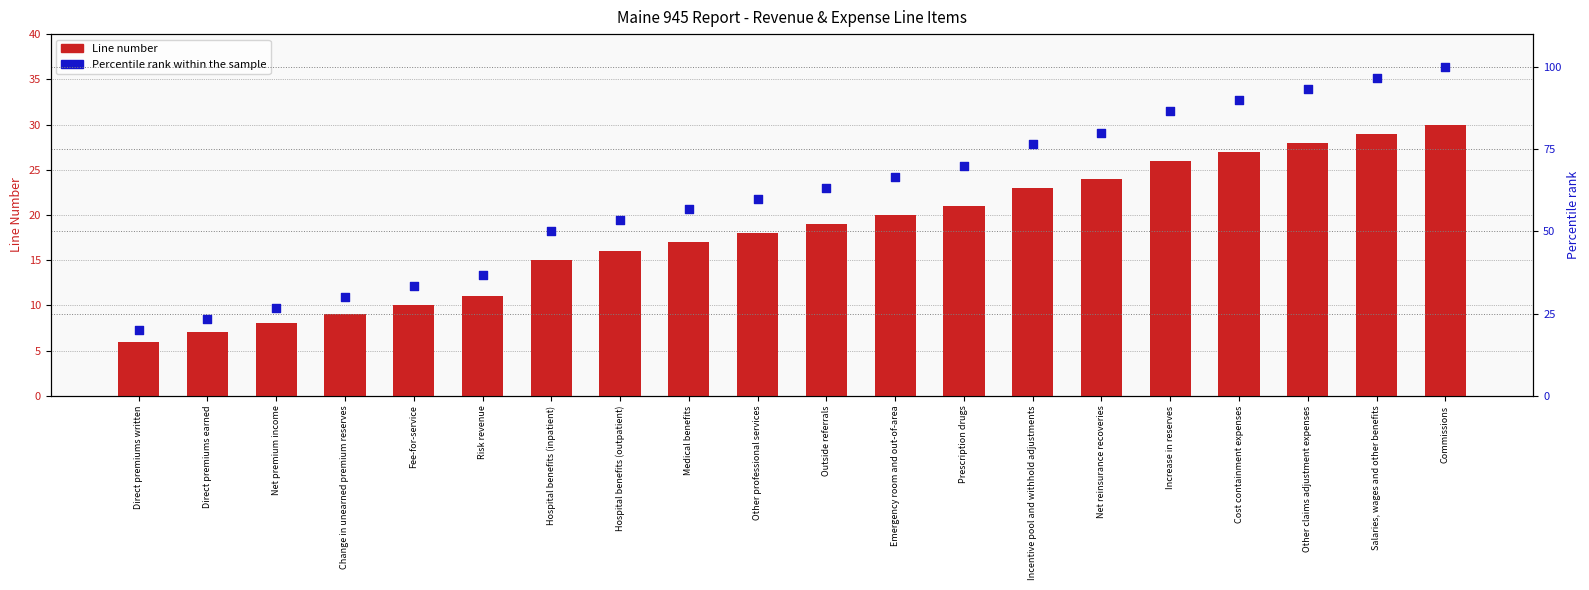

At how many categories does at least one series exceed 55?

12